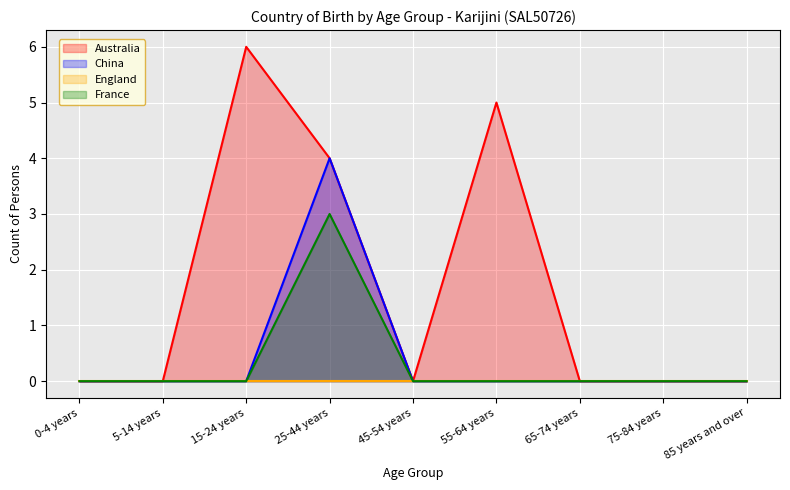

True or false: France and China cross at least once.

False